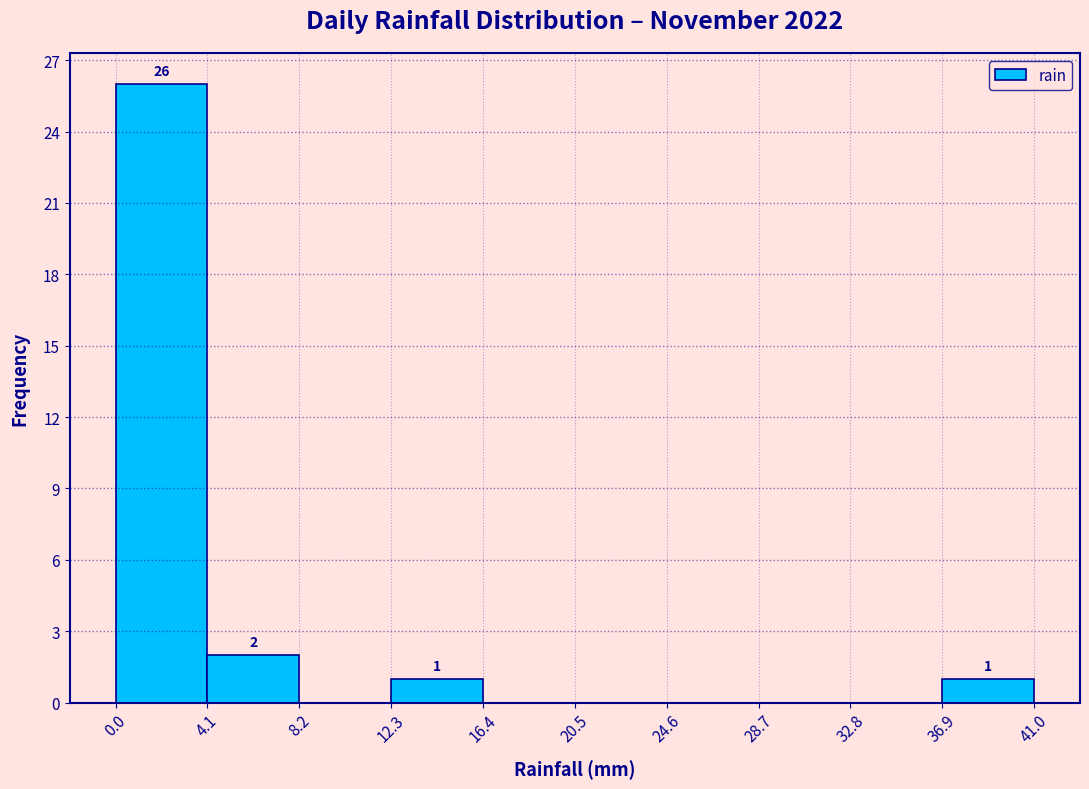

Over which range of the x-axis is the bar tallest?

0.0 to 4.1